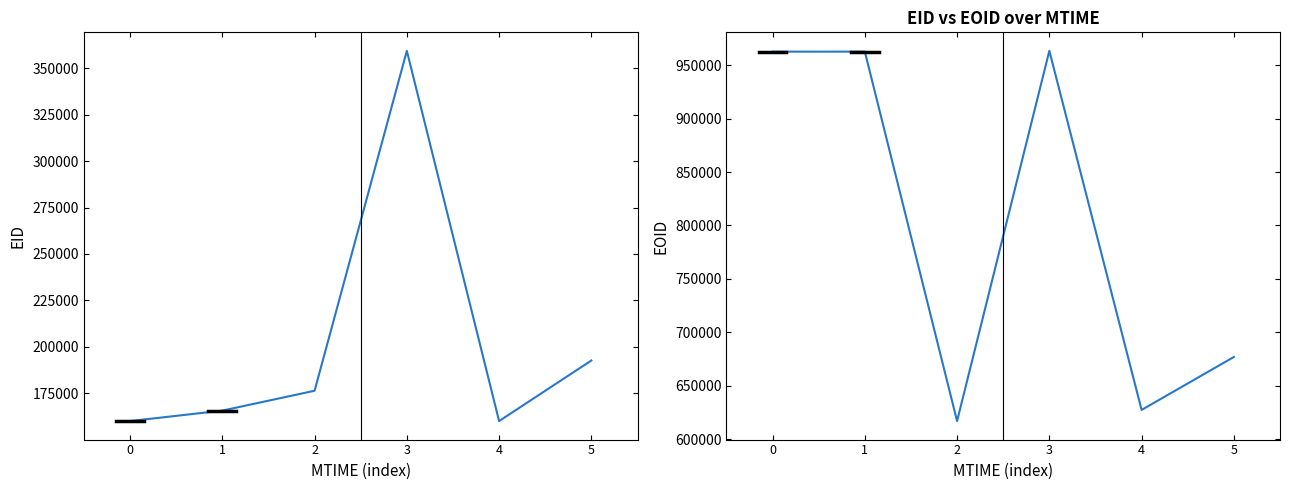

How many data points does each series have?

6